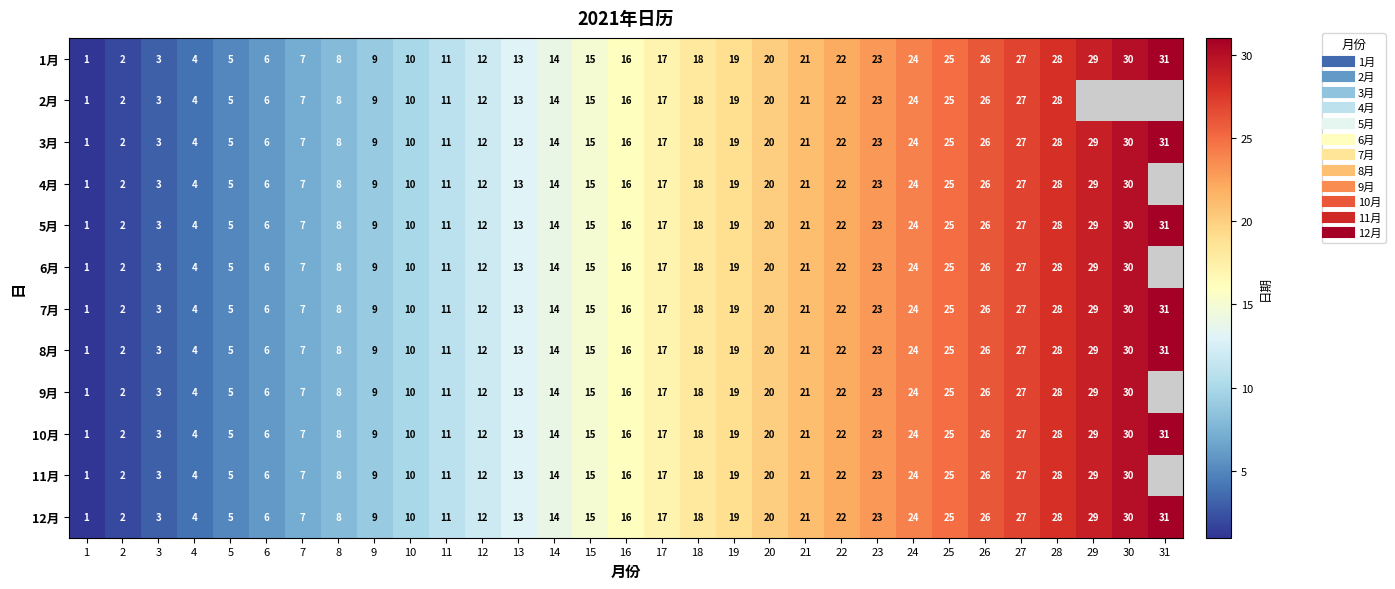

Where is 11月 nearest to the value 15?

15